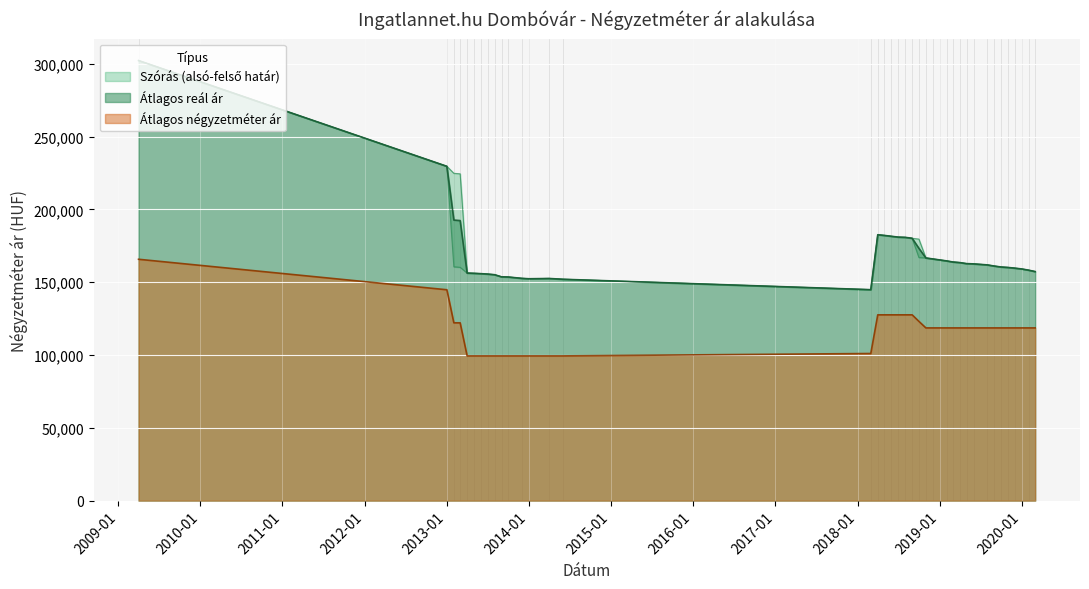

True or false: Szórás felső határ and Szórás alsó határ intersect in this chart.

False